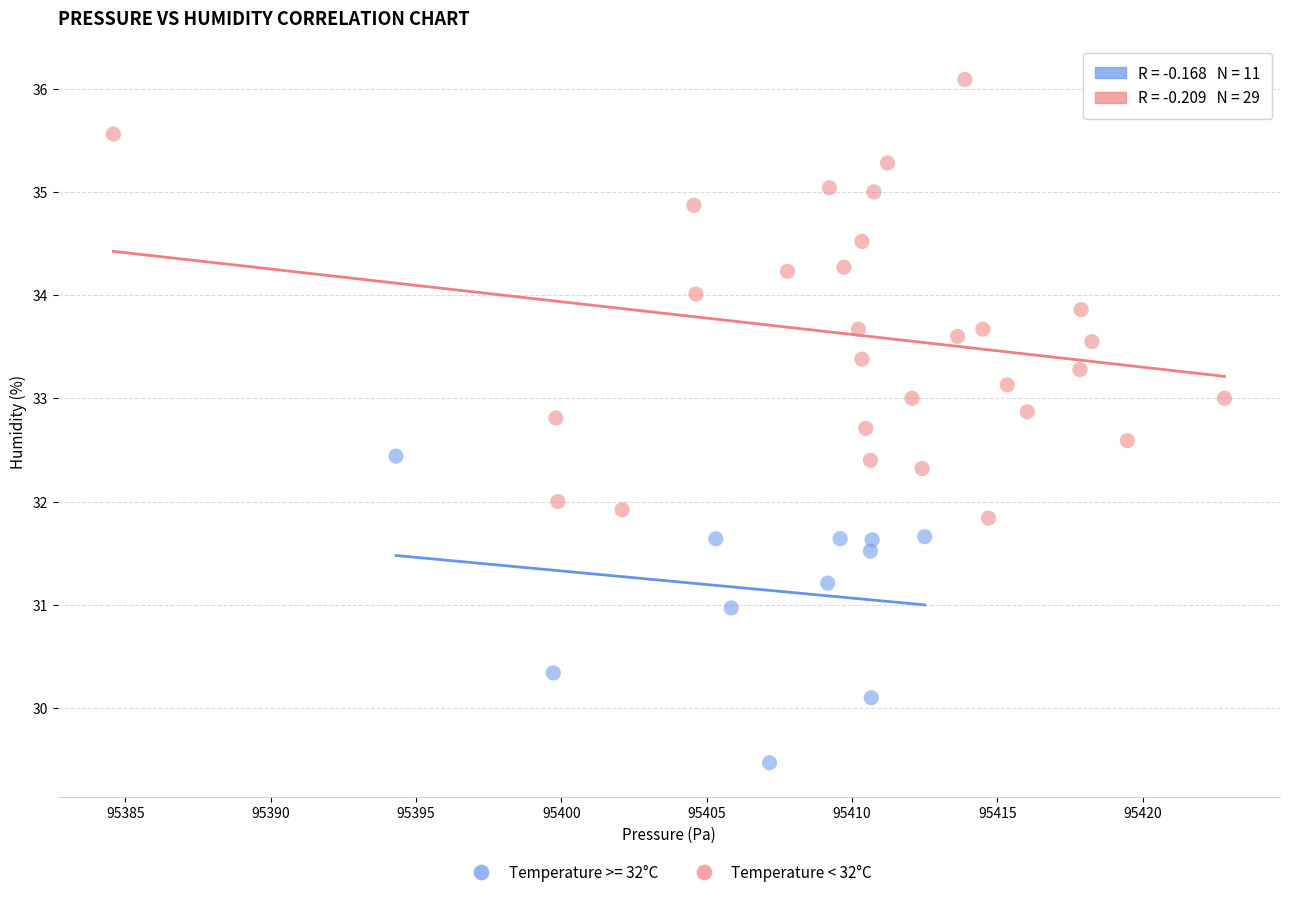

Which series contains the highest Y value?

Temperature < 32°C